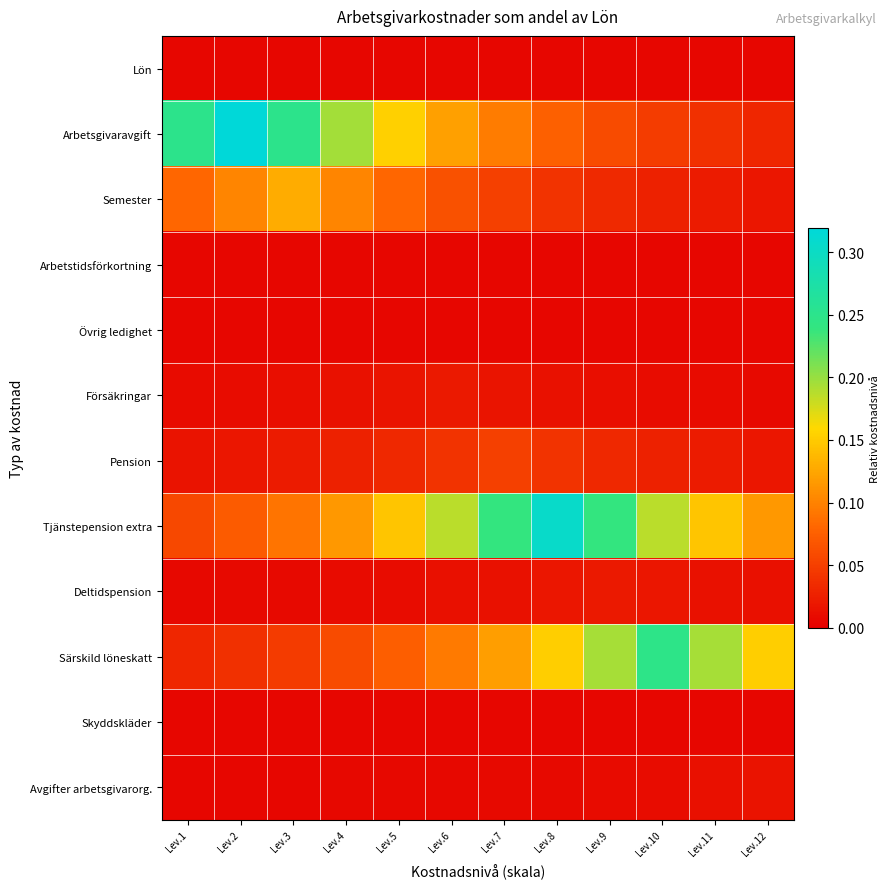

Between Lev.5 and Lev.8, which series saw the biggest shift?

Tjänstepension extra